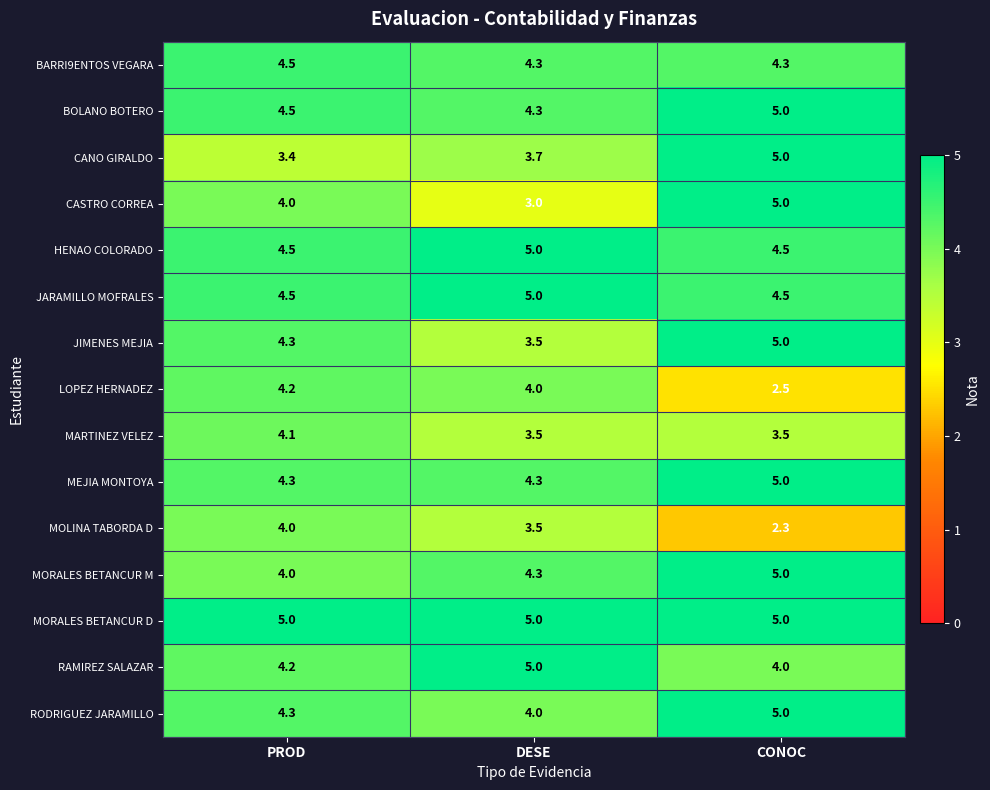

What is the smallest value displayed?

2.3